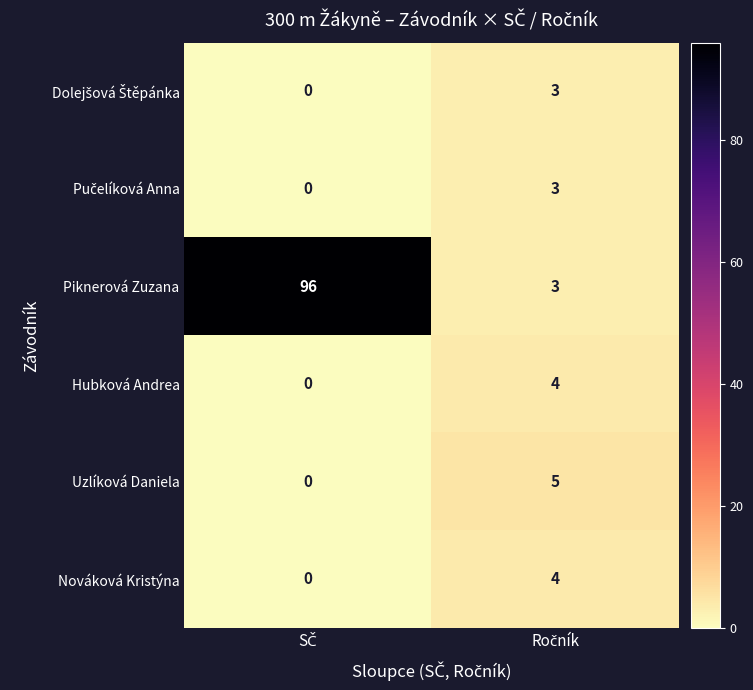

Which series has the widest spread of values?

Piknerová Zuzana